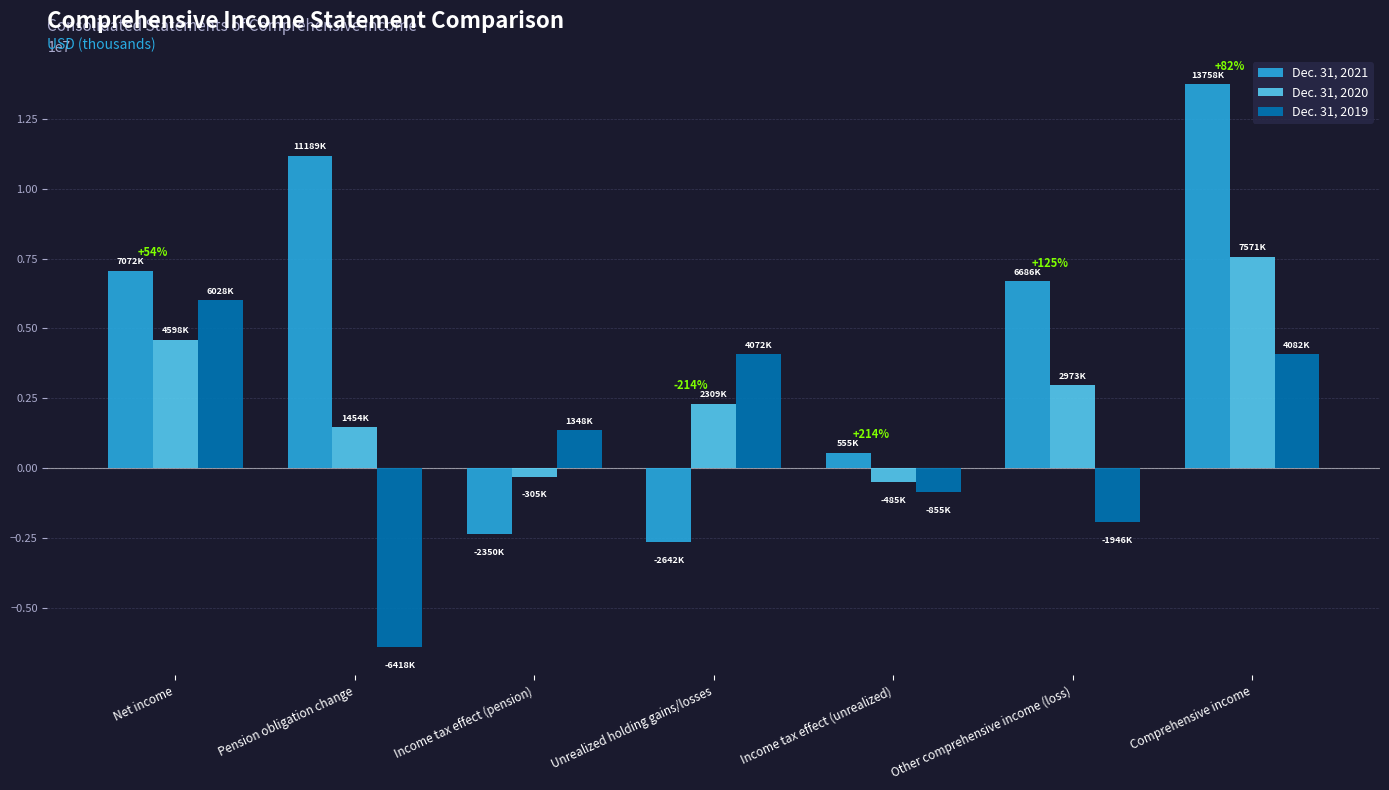

What is the label of the 3rd bar from the right?

Income tax effect (unrealized)